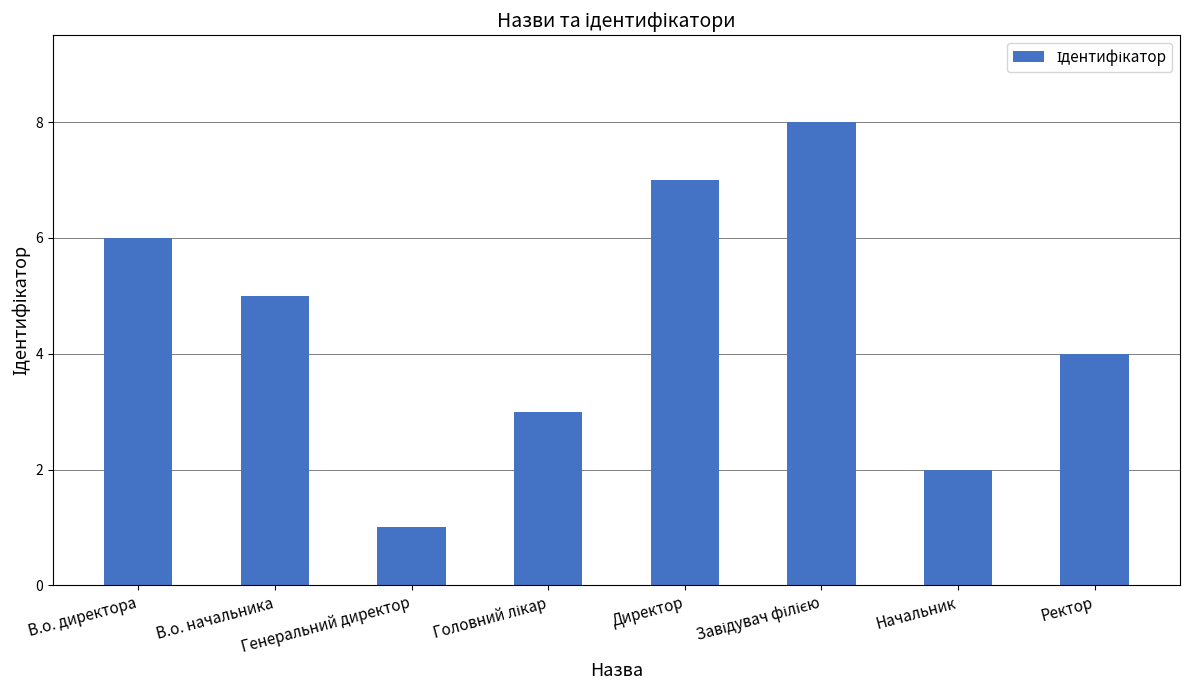

Read the value at Директор.

7